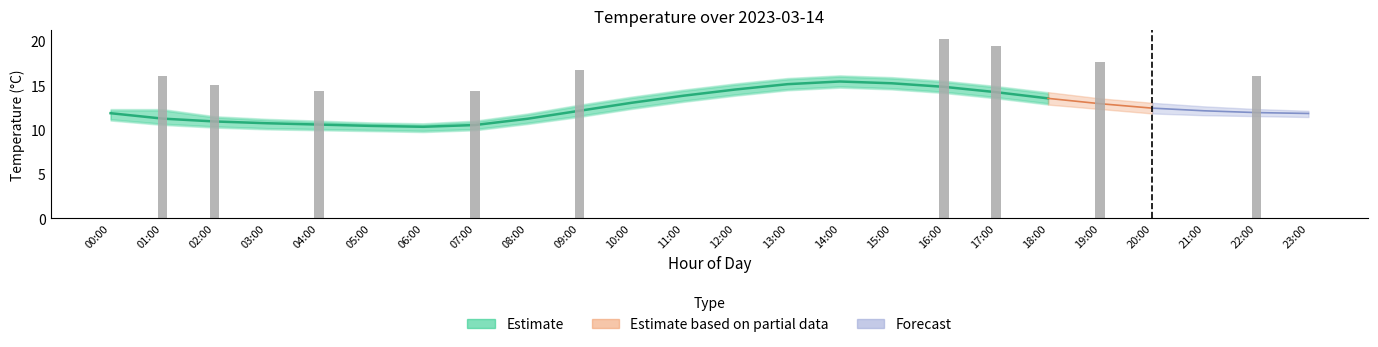

What is the label of the 3rd bar from the left?

02:00